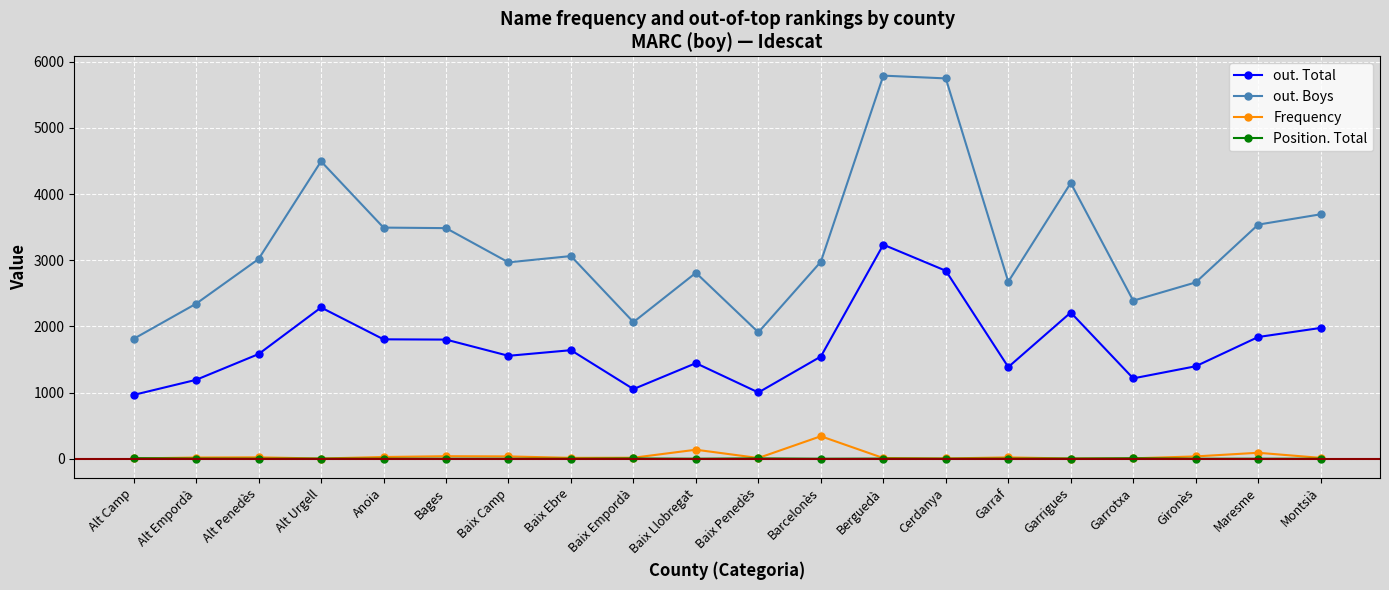

Is this an area chart (filled region under the line)?

No